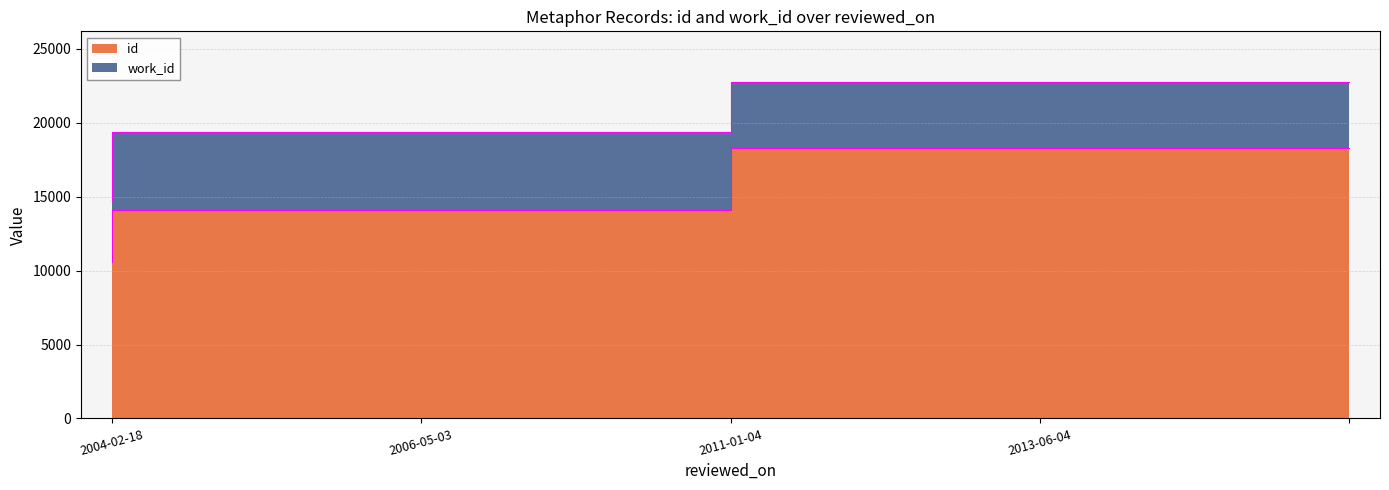

What is the sum of the values at 2013-06-04 and 2006-05-03?

32393